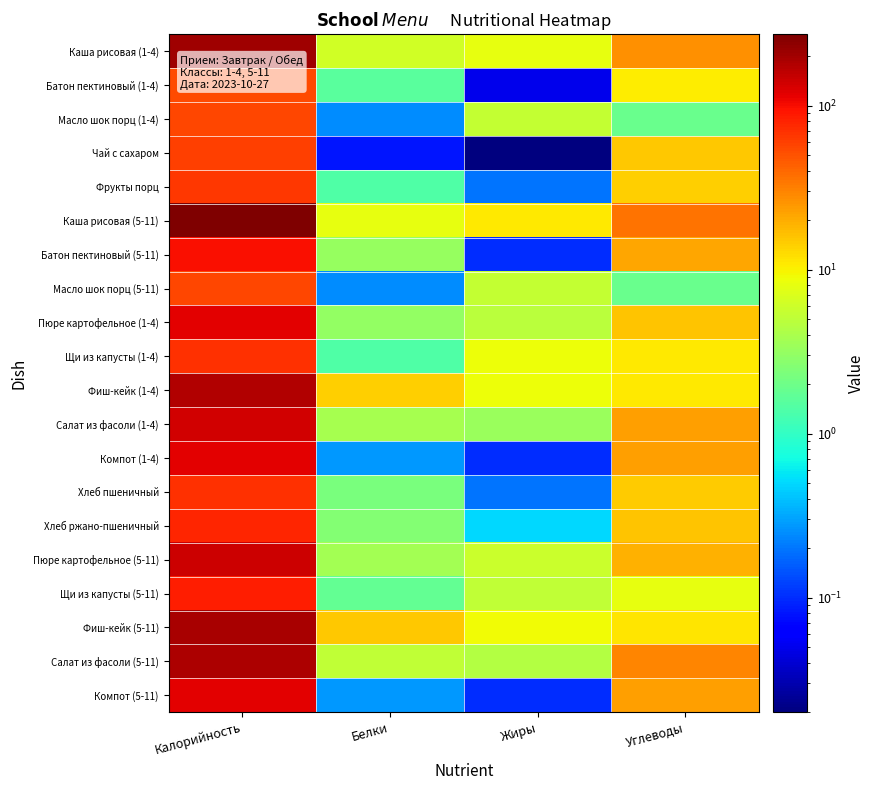

Reading left to right, extract all data points from this chart.

Каша рисовая (1-4): Калорийность=205.3	Белки=6.1	Жиры=8.2	Углеводы=26.8
Батон пектиновый (1-4): Калорийность=54.0	Белки=1.6	Жиры=0.1	Углеводы=10.6
Масло шок порц (1-4): Калорийность=56.3	Белки=0.2	Жиры=5.3	Углеводы=1.9
Чай с сахаром: Калорийность=60.5	Белки=0.1	Жиры=0.0	Углеводы=15.0
Фрукты порц: Калорийность=64.6	Белки=1.4	Жиры=0.2	Углеводы=14.3
Каша рисовая (5-11): Калорийность=271.6	Белки=8.1	Жиры=10.8	Углеводы=35.4
Батон пектиновый (5-11): Калорийность=98.5	Белки=3.2	Жиры=0.1	Углеводы=21.2
Масло шок порц (5-11): Калорийность=56.3	Белки=0.2	Жиры=5.3	Углеводы=1.9
Пюре картофельное (1-4): Калорийность=119.0	Белки=3.1	Жиры=4.8	Углеводы=15.9
Щи из капусты (1-4): Калорийность=68.8	Белки=1.4	Жиры=8.6	Углеводы=10.8
Фиш-кейк (1-4): Калорийность=178.2	Белки=14.3	Жиры=8.6	Углеводы=10.8
Салат из фасоли (1-4): Калорийность=136.5	Белки=3.9	Жиры=3.4	Углеводы=22.7
Компот (1-4): Калорийность=117.5	Белки=0.3	Жиры=0.1	Углеводы=22.9
Хлеб пшеничный: Калорийность=70.2	Белки=2.3	Жиры=0.2	Углеводы=14.8
Хлеб ржано-пшеничный: Калорийность=78.1	Белки=2.6	Жиры=0.5	Углеводы=15.8
Пюре картофельное (5-11): Калорийность=142.8	Белки=3.7	Жиры=5.8	Углеводы=19.1
Щи из капусты (5-11): Калорийность=85.6	Белки=1.8	Жиры=5.2	Углеводы=8.0
Фиш-кейк (5-11): Калорийность=188.1	Белки=15.1	Жиры=9.1	Углеводы=11.4
Салат из фасоли (5-11): Калорийность=182.0	Белки=5.2	Жиры=4.5	Углеводы=30.3
Компот (5-11): Калорийность=117.5	Белки=0.3	Жиры=0.1	Углеводы=22.9